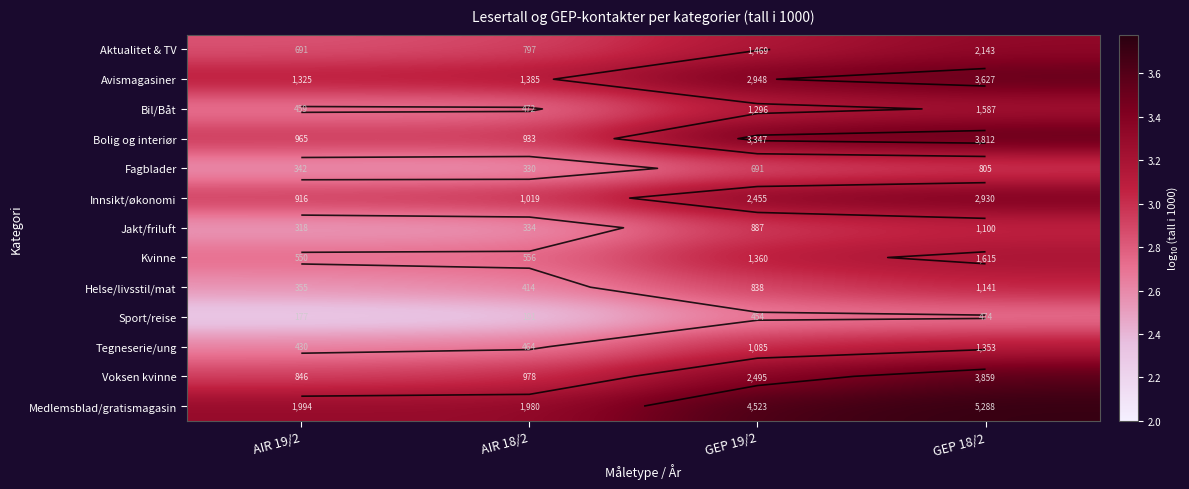

True or false: Bil/Båt has a value of 2.7 at AIR 18/2.

True